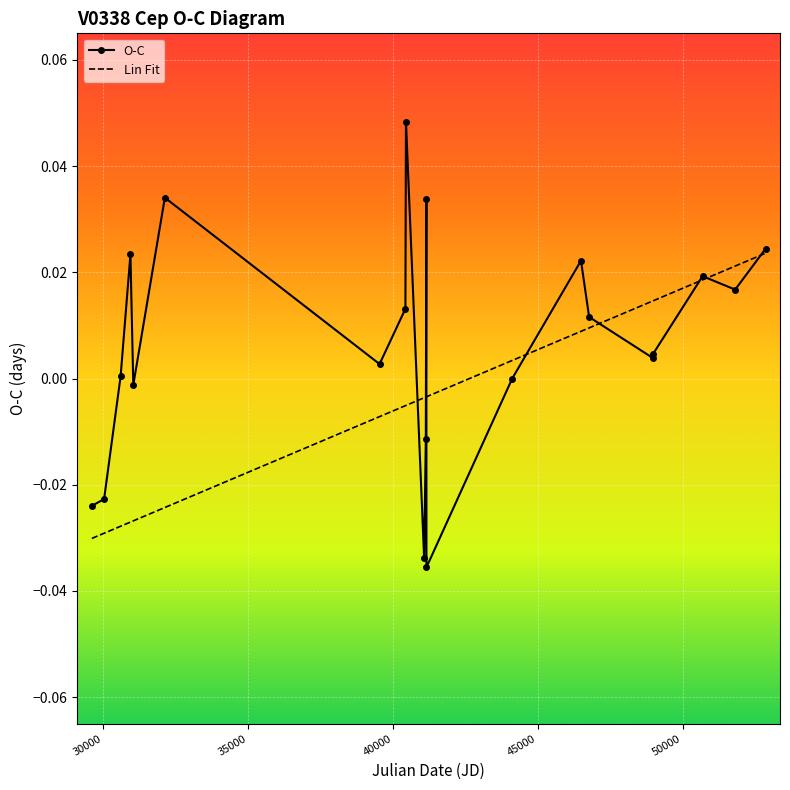

Which series has the largest total across all categories?

O-C